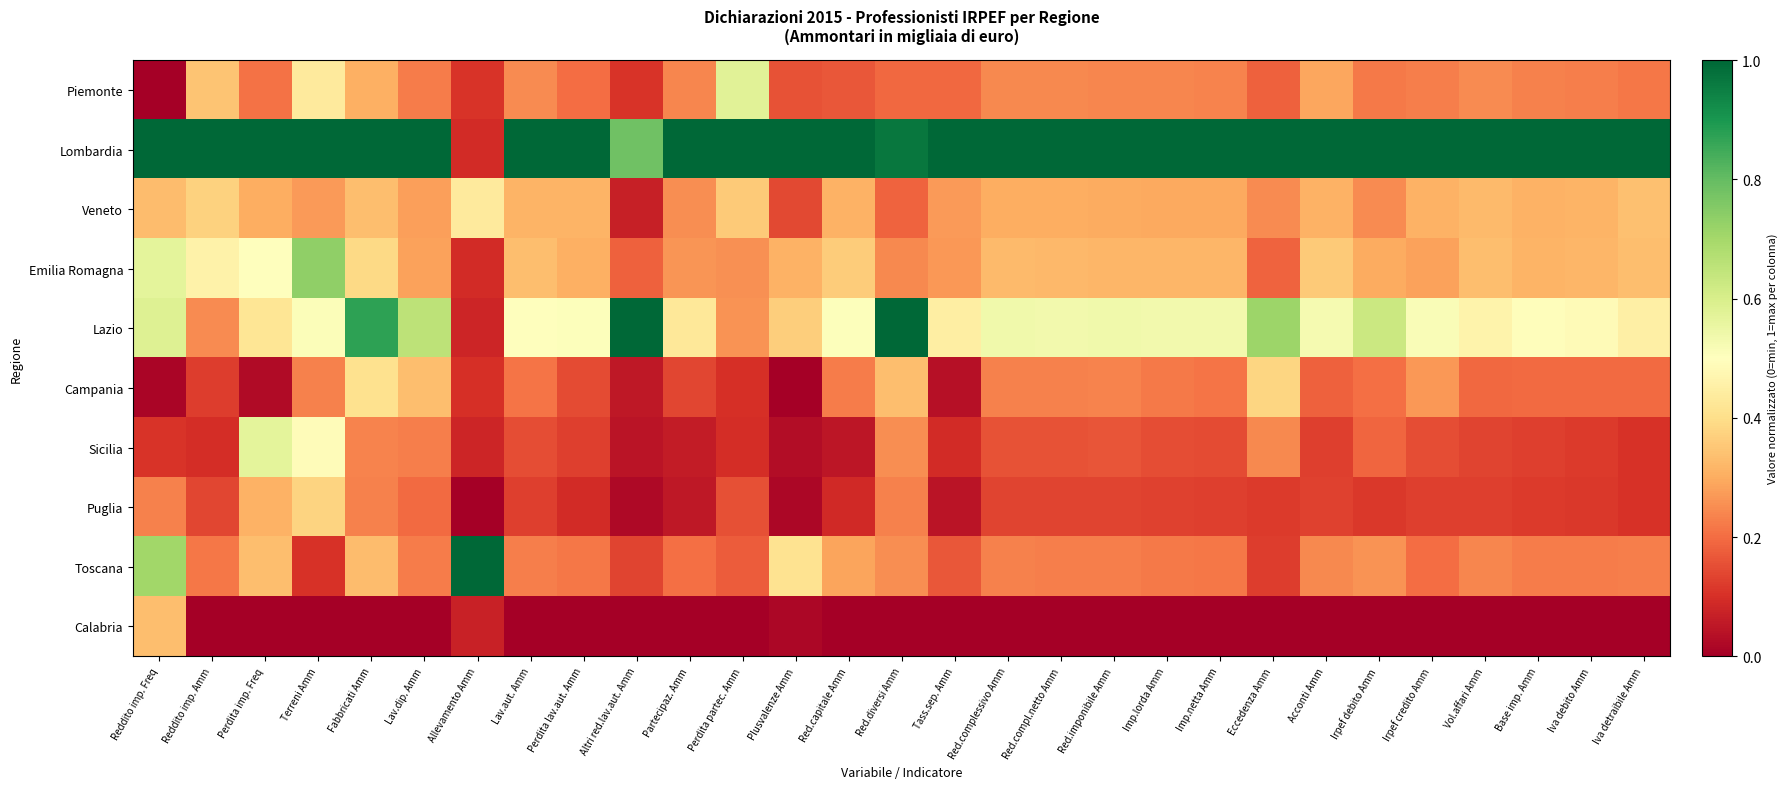

At how many categories does at least one series exceed 0?

29